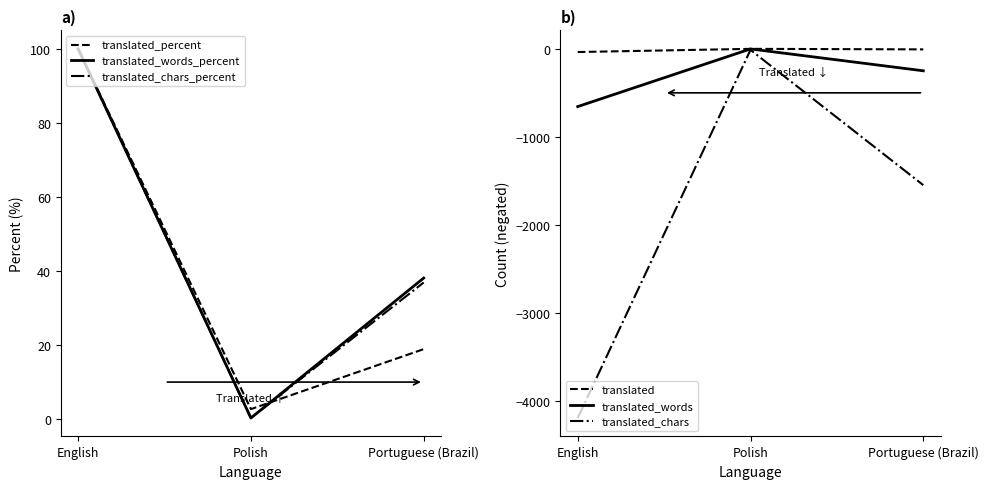

How many data points in translated_words are less than -250?

1